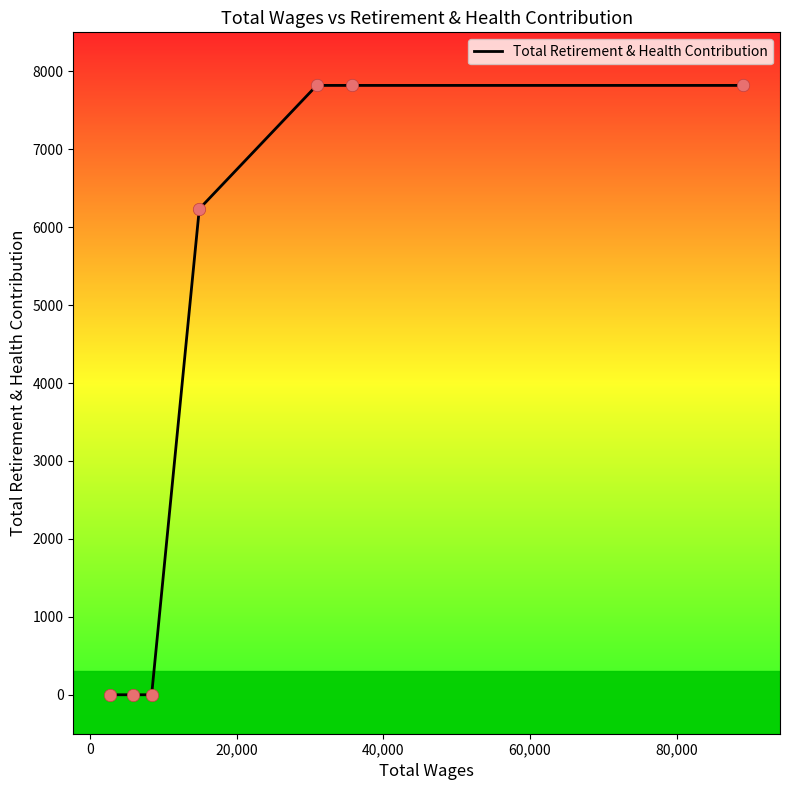

What is the maximum value shown in the chart?

7819